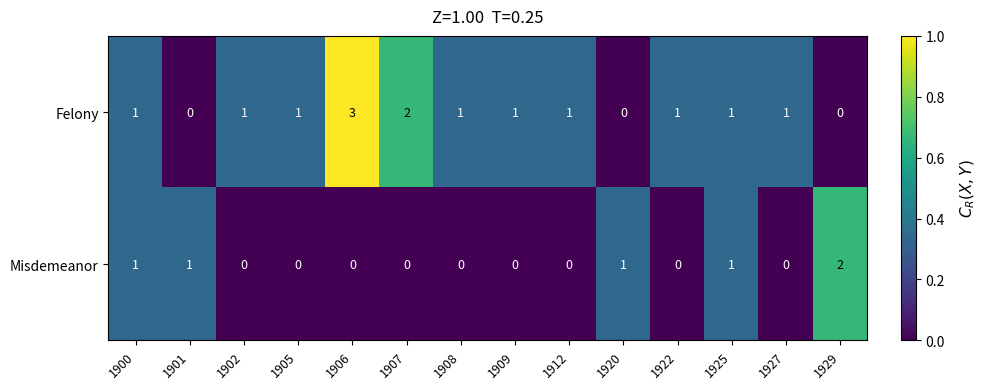

What is the greatest value displayed?

3